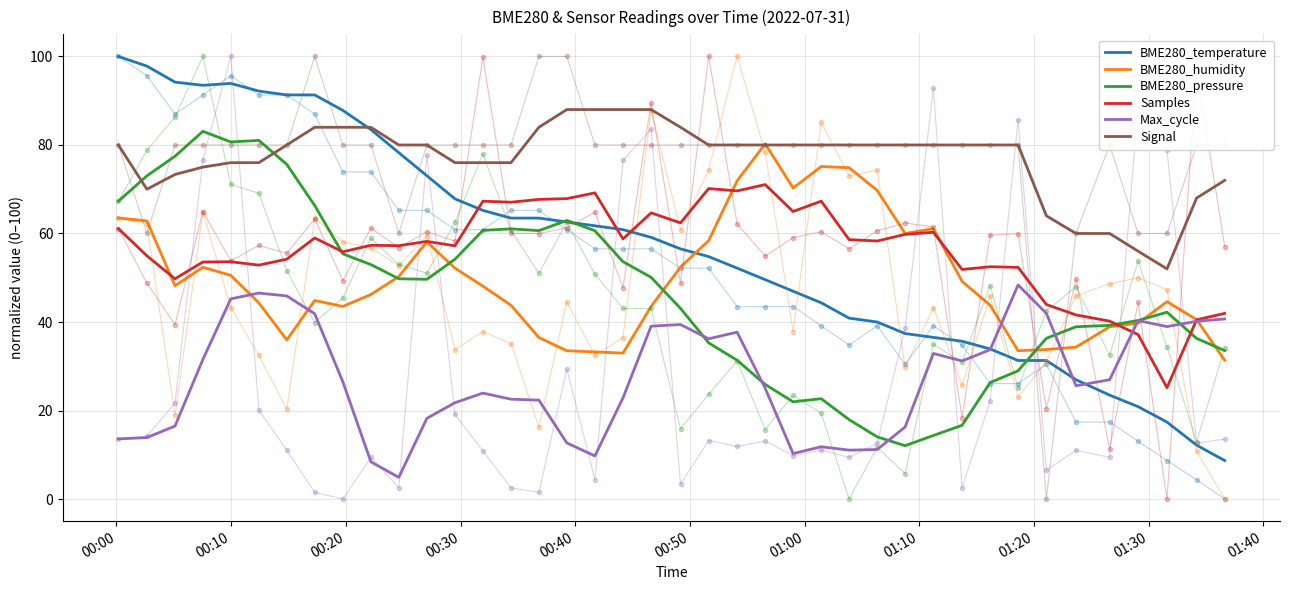

List the series in order of their peak value, lowest first.

Max_cycle, Samples, BME280_humidity, BME280_pressure, Signal, BME280_temperature